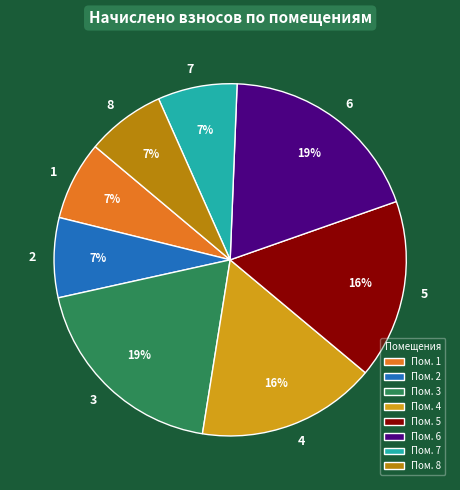

How many segments does this pie chart have?

8